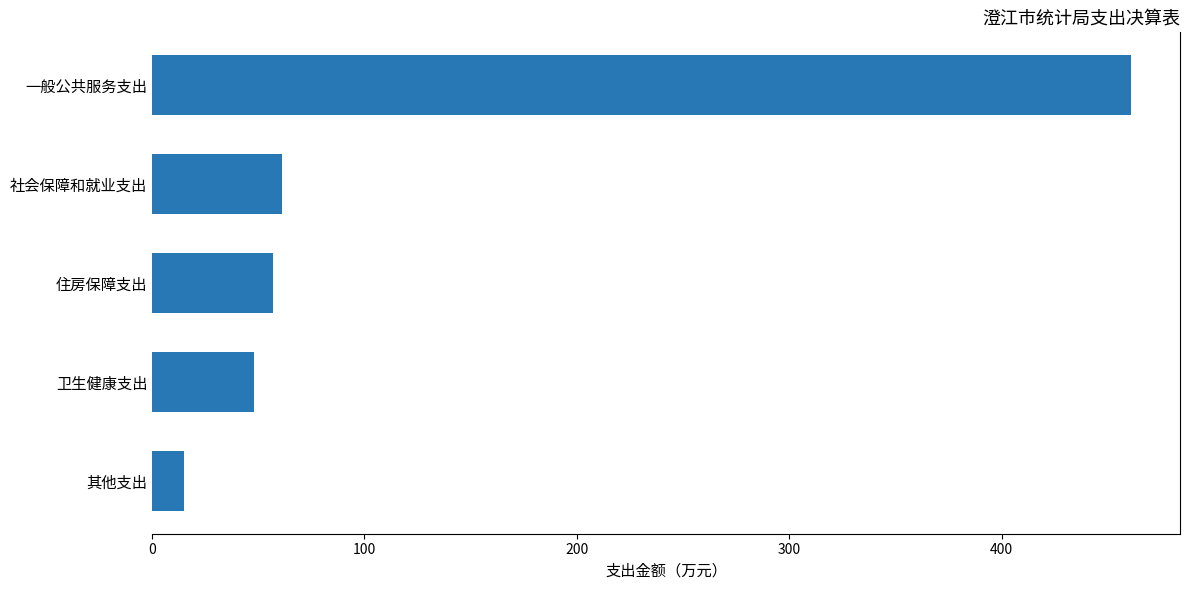

Does the chart contain any negative values?

No